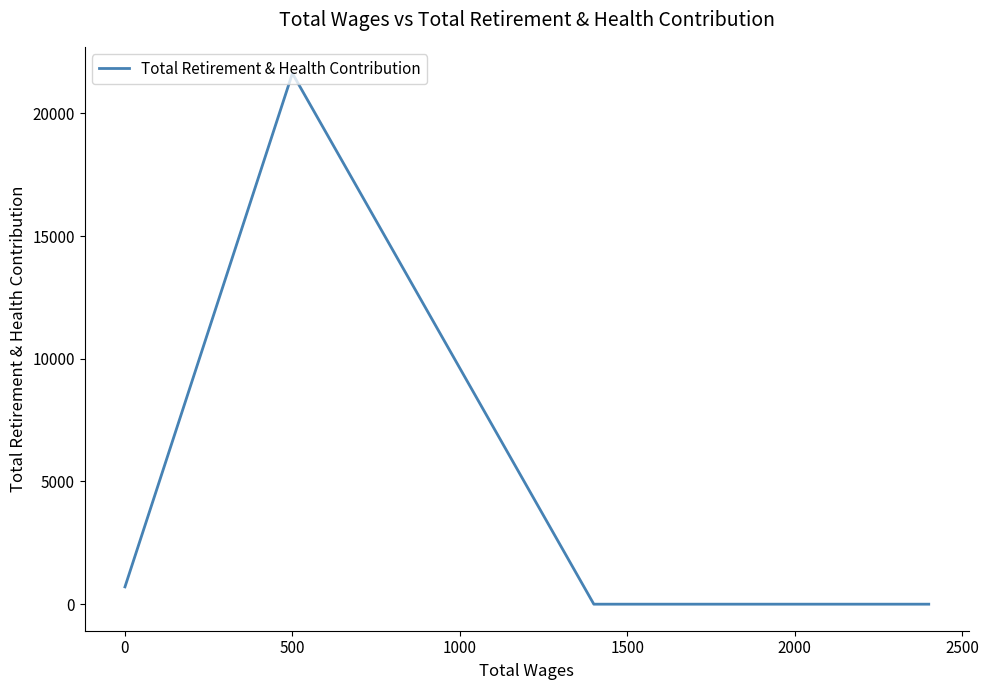

What is the sum of all values?

22331